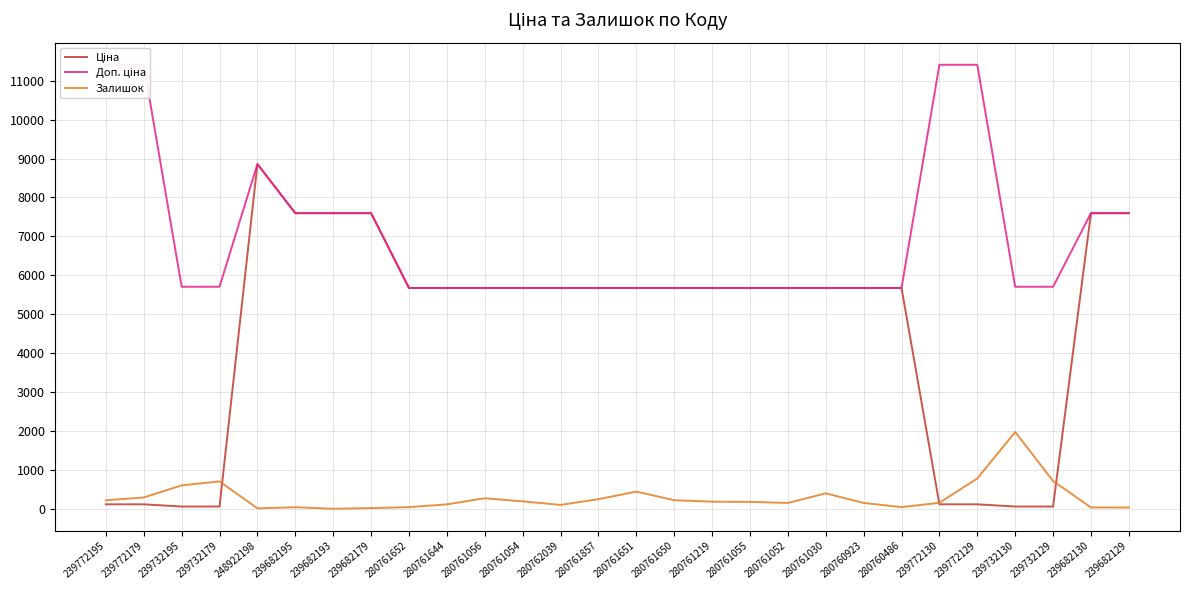

Which series has the largest total across all categories?

Доп. ціна